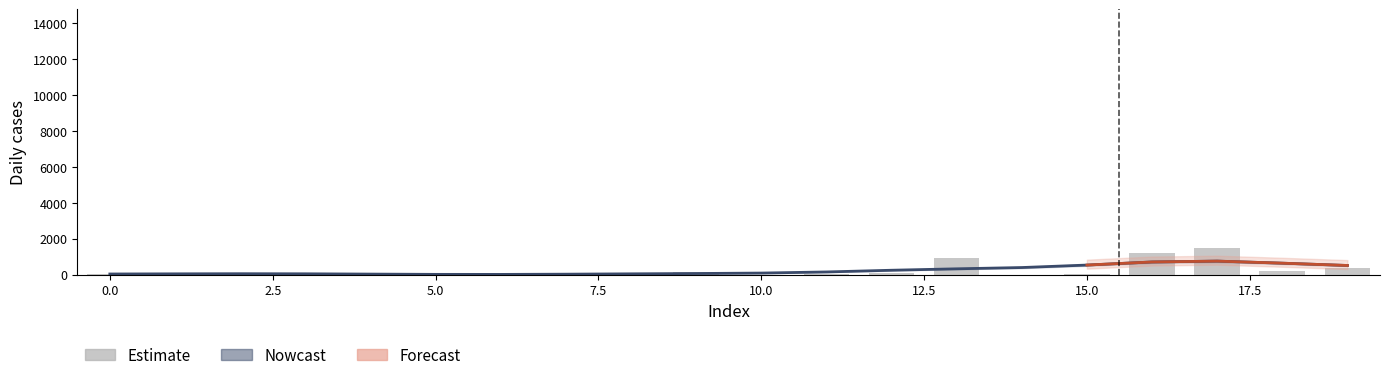

What is the average value?

242